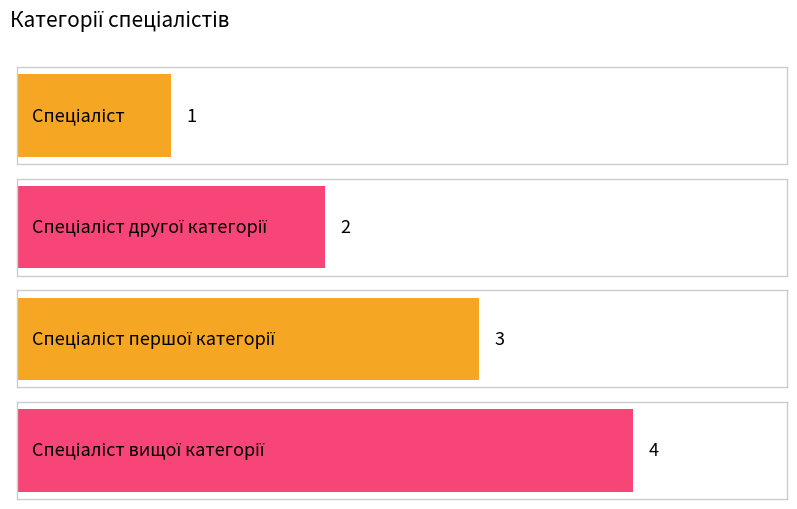

List the labels in order of value, smallest first.

Спеціаліст, Спеціаліст другої категорії, Спеціаліст першої категорії, Спеціаліст вищої категорії